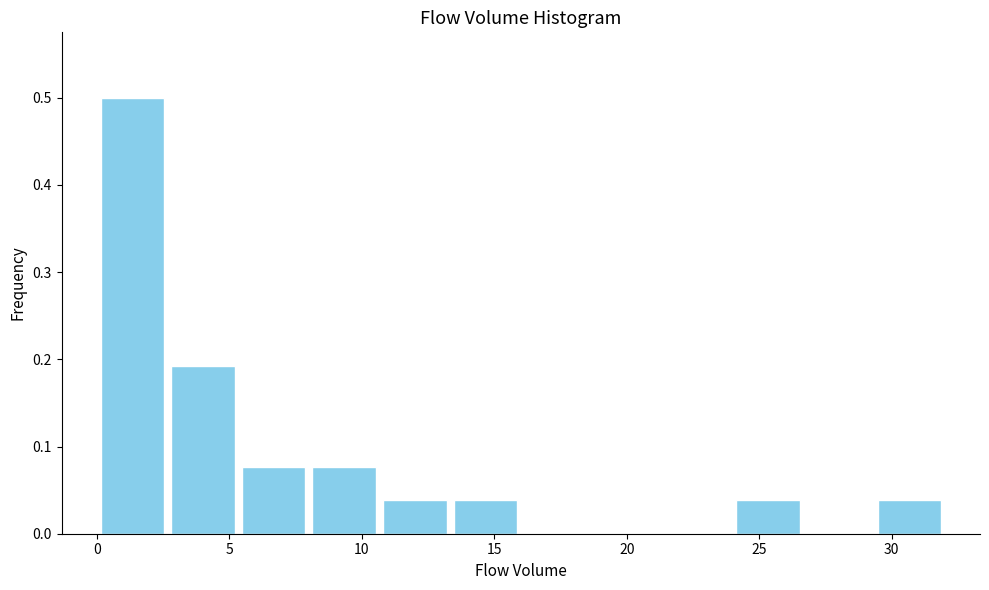

What is the height of the bar covering 29.5 to 32.0 on the x-axis? Neither the bar edges nor the heights are printed on the chart, so give them approximately, as read against the axes.

0.04